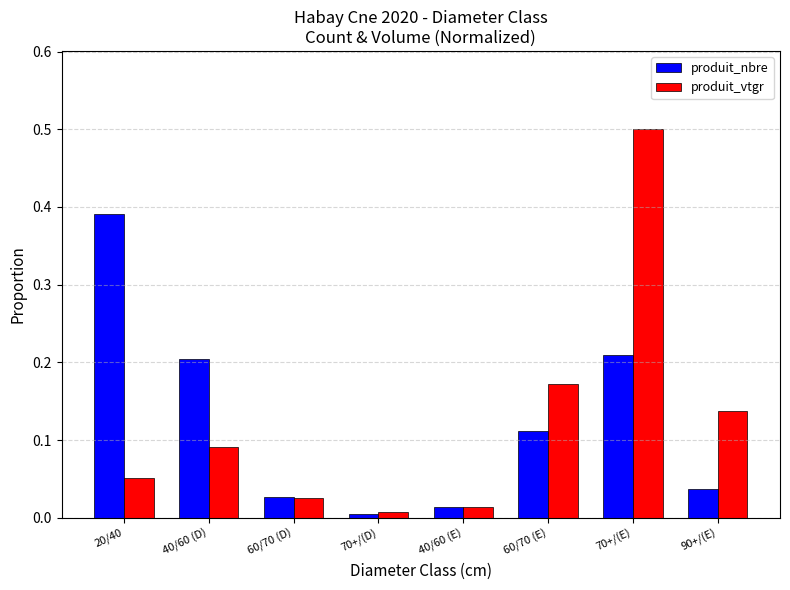

True or false: produit_vtgr has a value of 0.8 at 70+/(E).

False